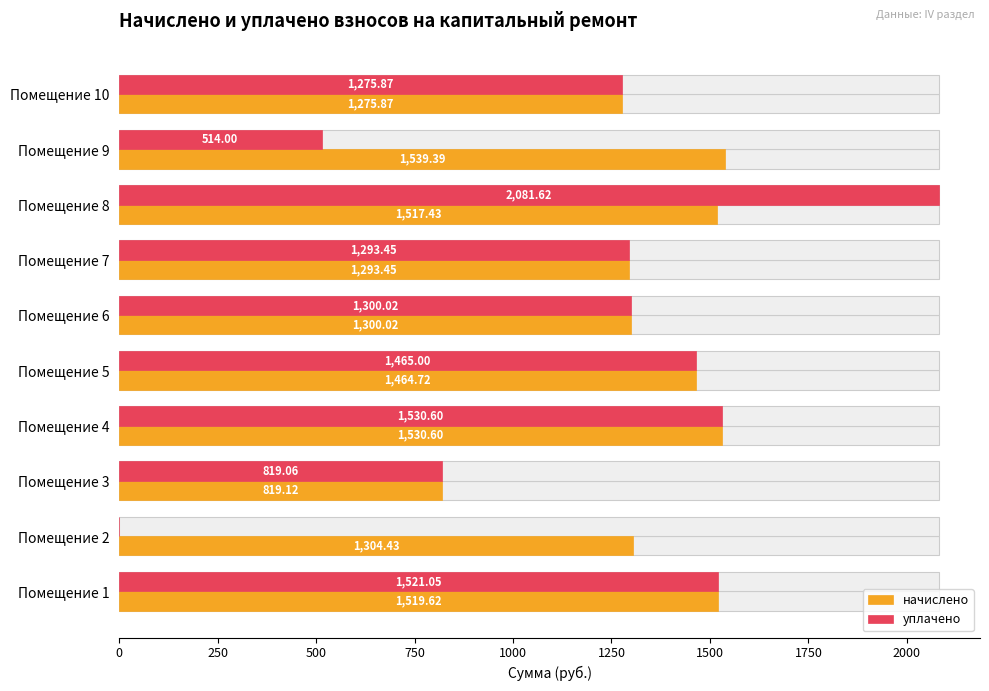

Are the bars horizontal?

Yes